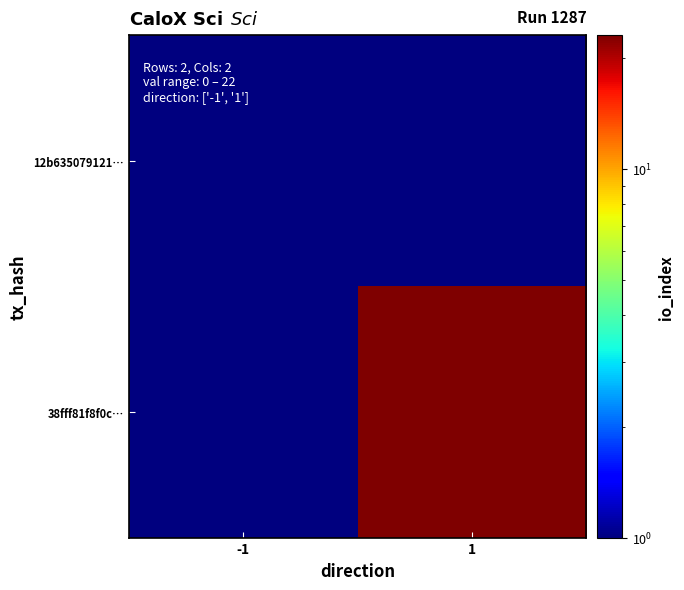

At which category is the sum across all series the highest?

1